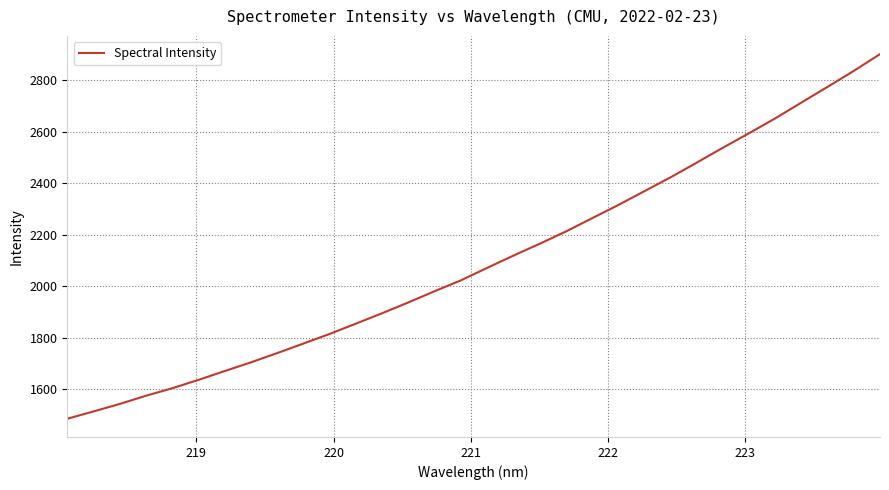

Does the chart have visible grid lines?

Yes